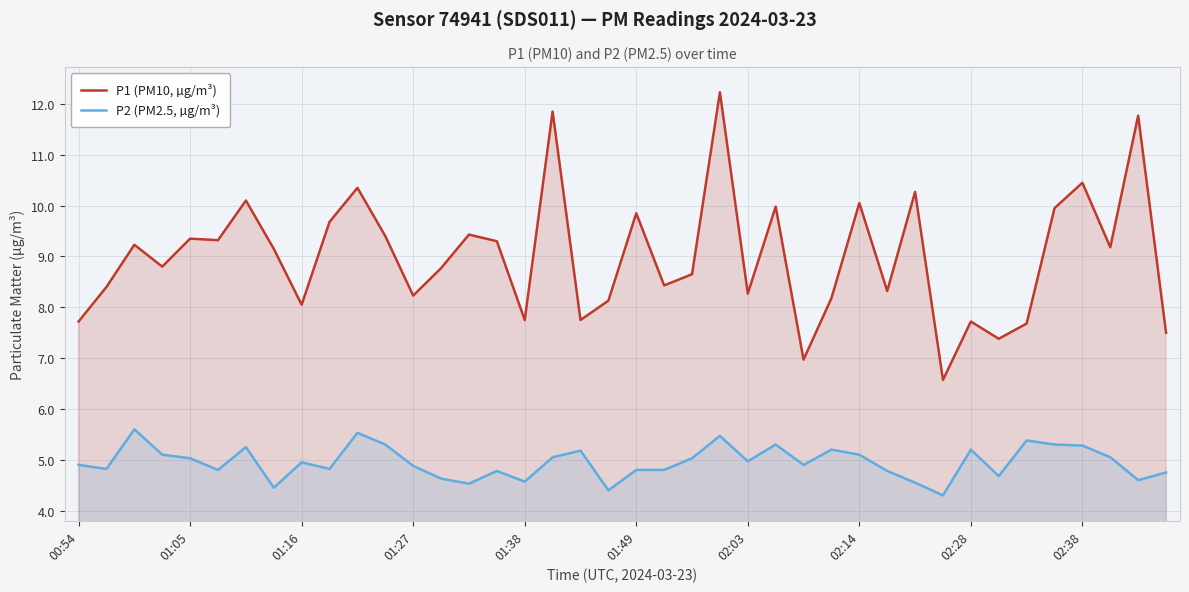

Does the chart display data point markers on the line(s)?

No